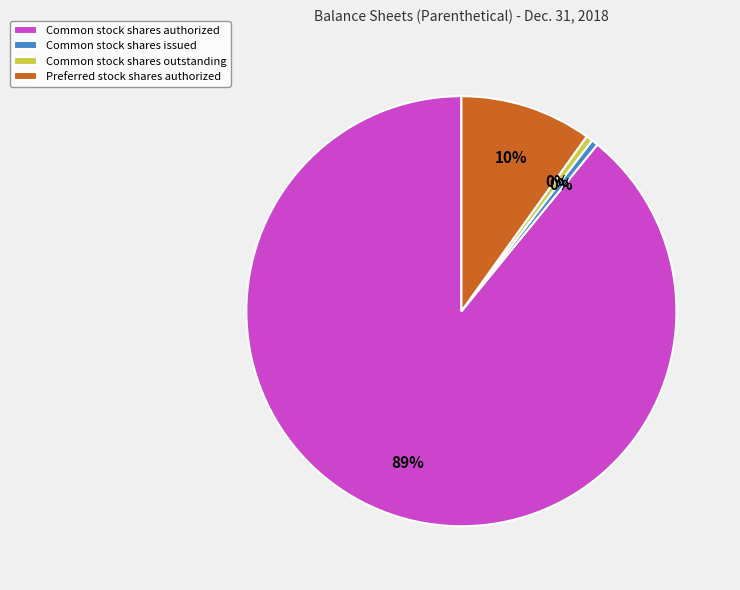

Which has a higher value, Common stock shares issued or Preferred stock shares authorized?

Preferred stock shares authorized